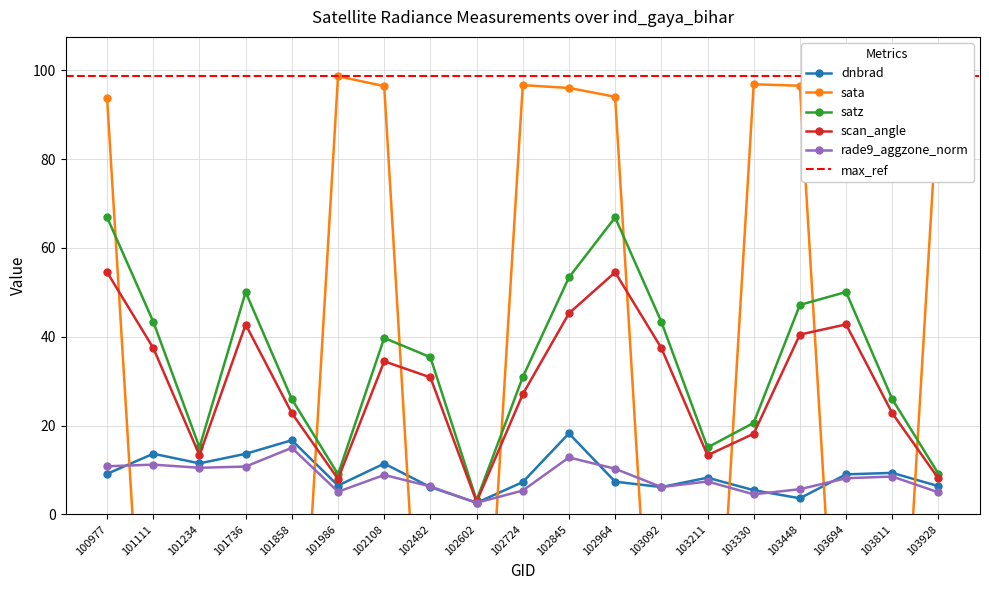

What is the sum of all satz values?

651.1